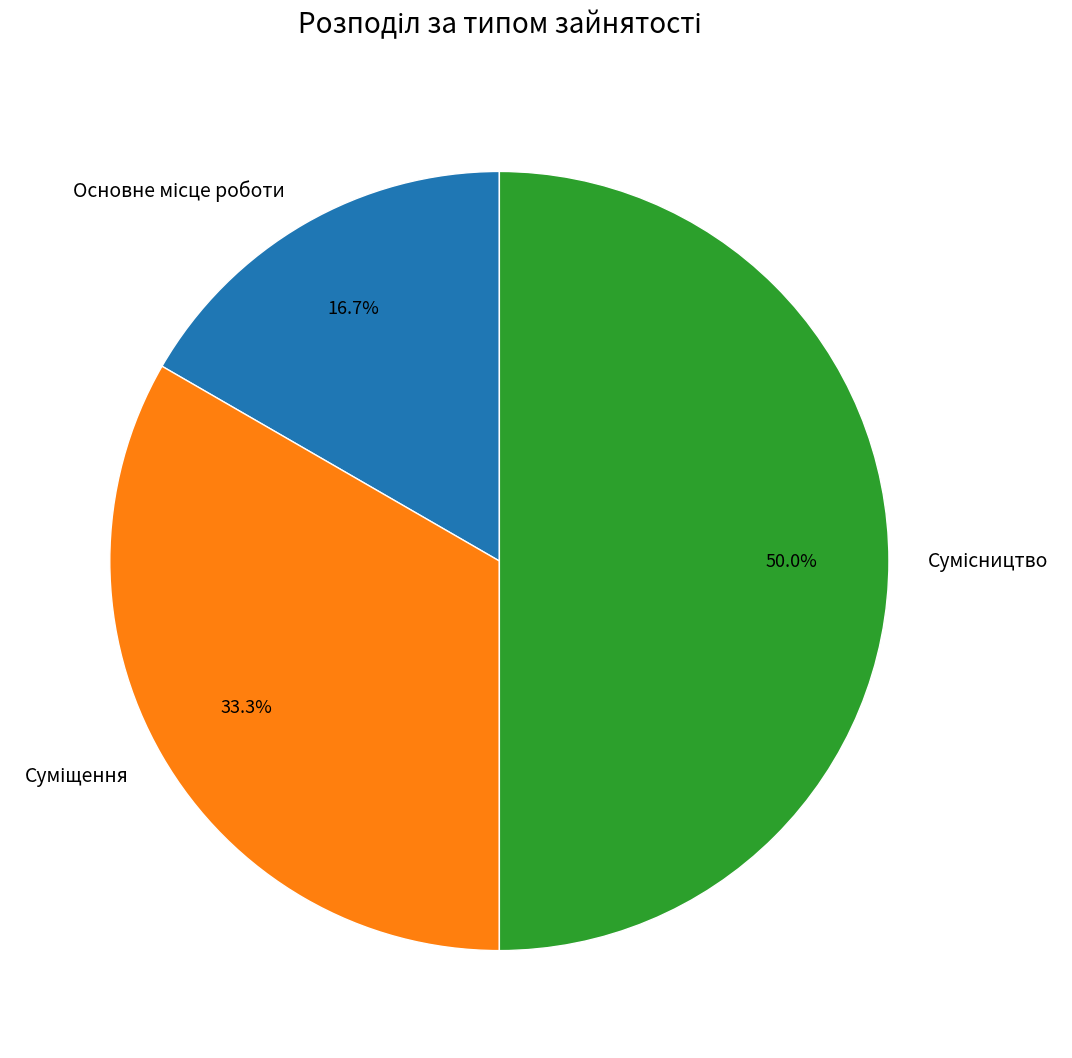

What percentage is the Суміщення slice, to the nearest percent?

33%